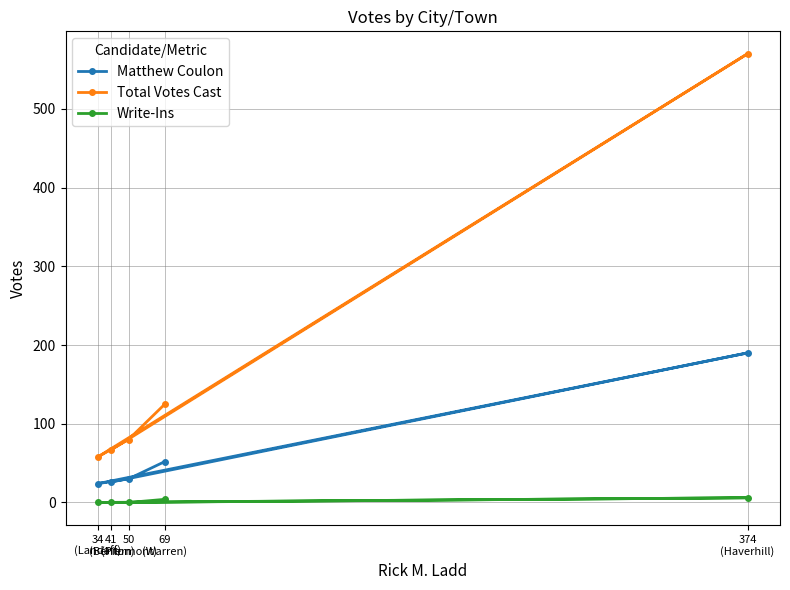

What is the difference between the maximum and minimum values in the Total Votes Cast series?

512